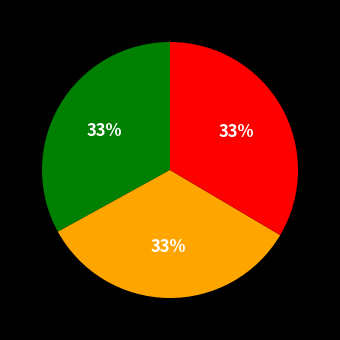

Is there any slice that represents more than half of the pie?

No